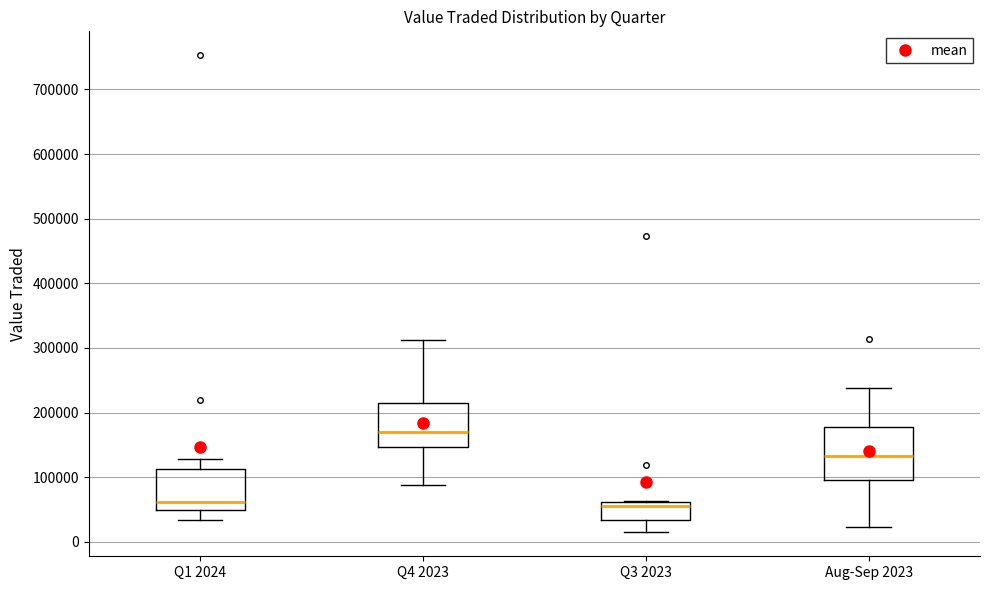

Where is the lower edge of the box for Q1 2024 on the y-axis? The values are not printed on the chart, so give them approximately, as read against the axis.

50000